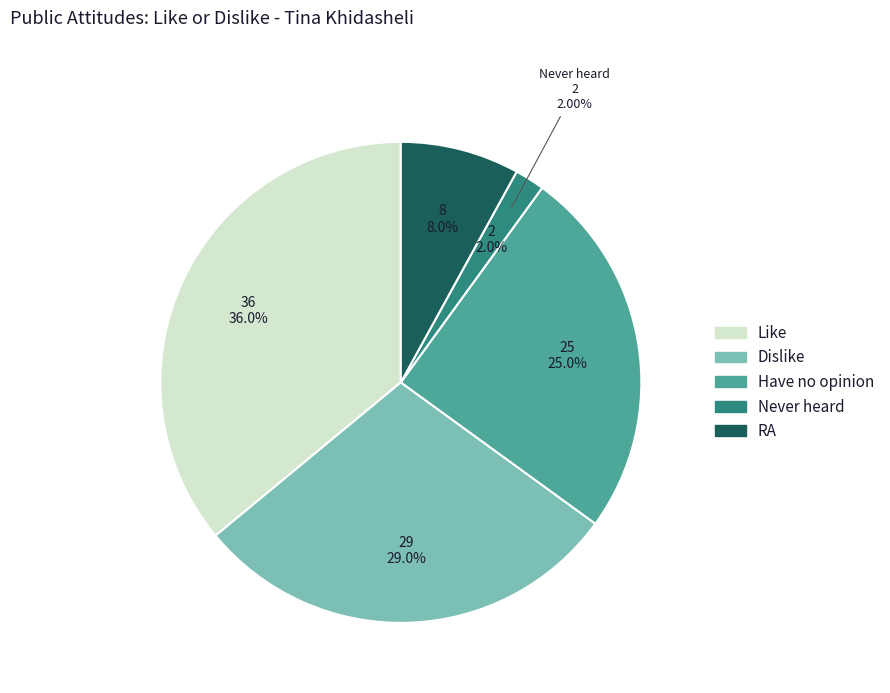

What is the change in value from Like to Have no opinion?

-11